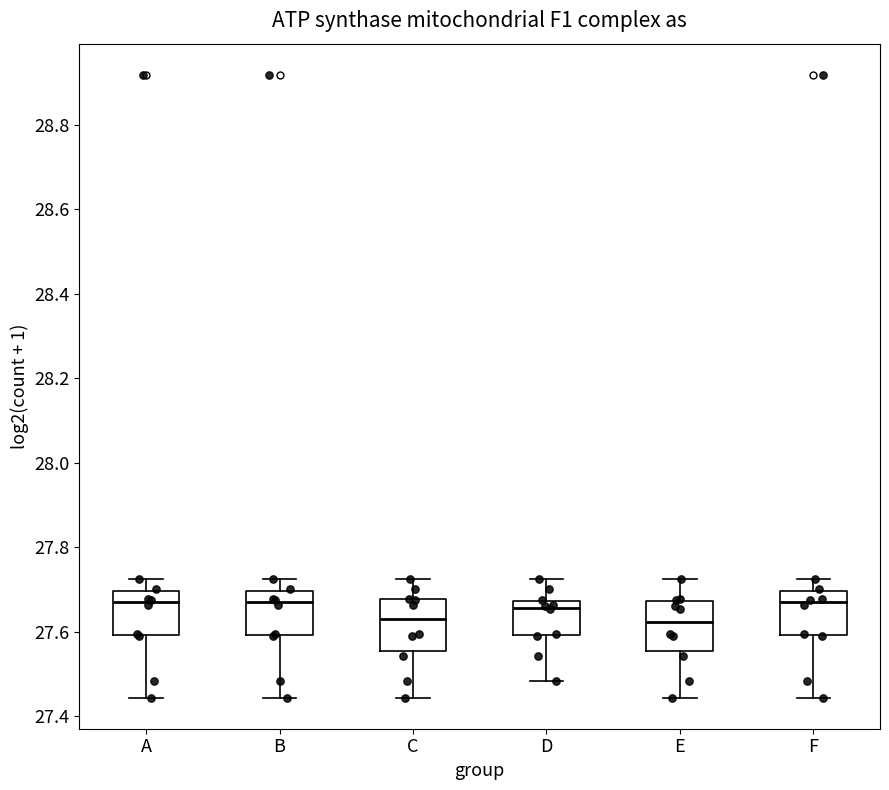

Reading left to right, read every box against the y-axis: the position of its median line, the range the box covers, and the ends of its whiskers. The values are not printed on the chart, so give them approximately, as read against the axis.

A: median 27.68, box 27.60 to 27.70, whiskers 27.44 to 27.72
B: median 27.68, box 27.60 to 27.70, whiskers 27.44 to 27.72
C: median 27.62, box 27.56 to 27.68, whiskers 27.44 to 27.72
D: median 27.66, box 27.60 to 27.68, whiskers 27.48 to 27.72
E: median 27.62, box 27.56 to 27.68, whiskers 27.44 to 27.72
F: median 27.68, box 27.60 to 27.70, whiskers 27.44 to 27.72